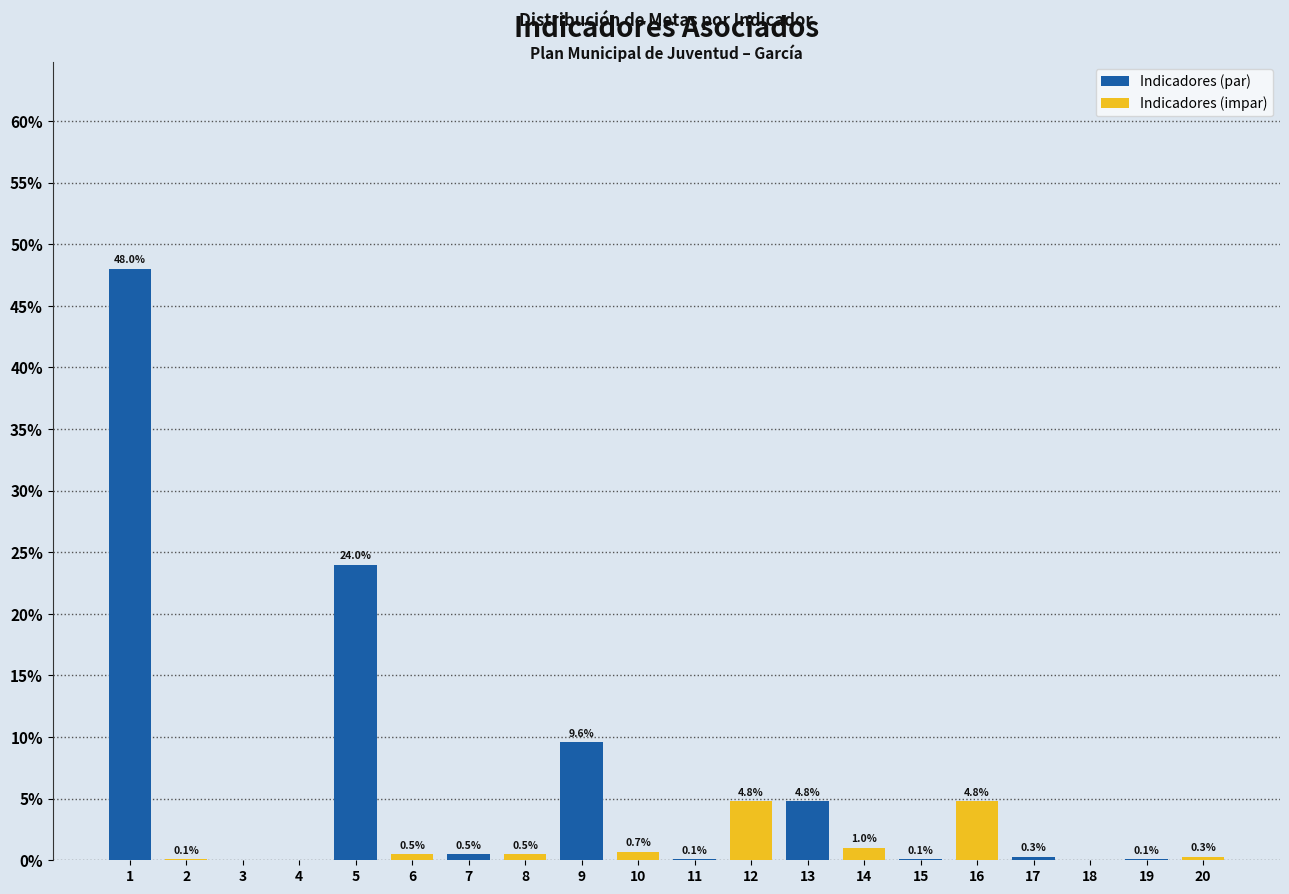

What is the maximum value for Indicadores (par)?

48.0